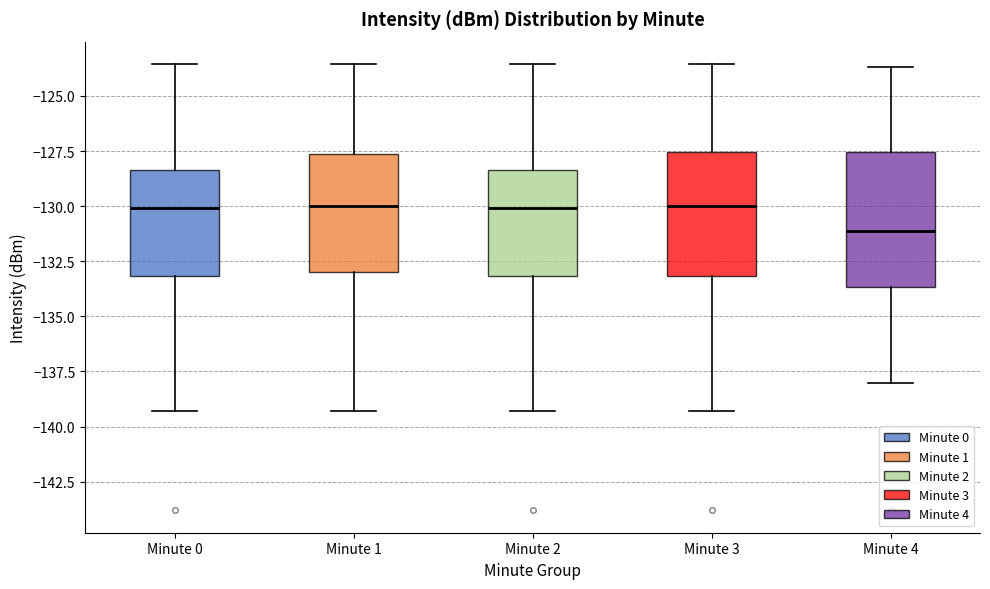

Reading left to right, transcribe this box plot: for each box, give where its median line is, the range the box spans, and where its two whiskers end, as read against the y-axis. The values are not printed on the chart, so give them approximately, as read against the axis.

Minute 0: median -130.0, box -133.0 to -128.5, whiskers -139.5 to -123.5
Minute 1: median -130.0, box -133.0 to -127.5, whiskers -139.5 to -123.5
Minute 2: median -130.0, box -133.0 to -128.5, whiskers -139.5 to -123.5
Minute 3: median -130.0, box -133.0 to -127.5, whiskers -139.5 to -123.5
Minute 4: median -131.0, box -133.5 to -127.5, whiskers -138.0 to -123.5